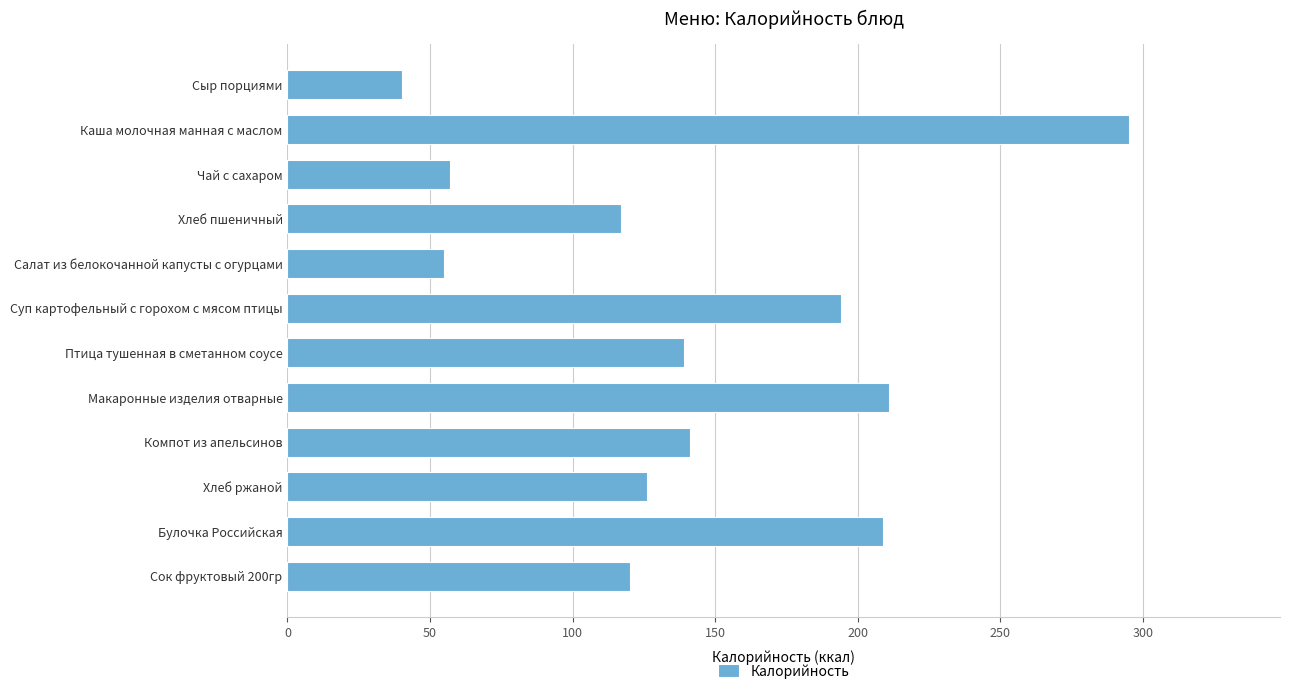

What is the value of the 8th bar from the top?

211